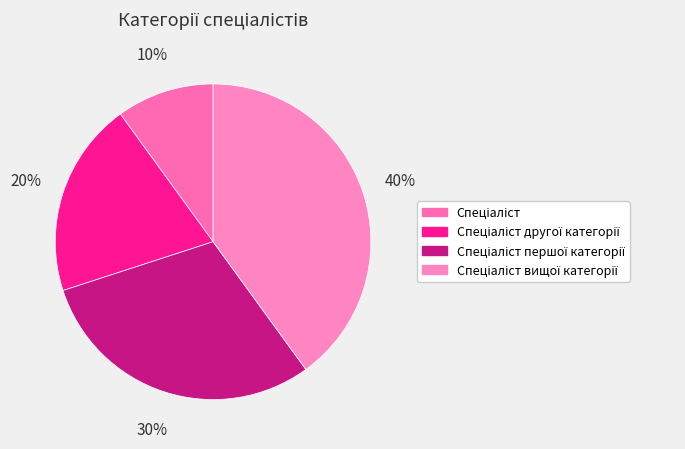

To the nearest percent, what is the average slice percentage?

25%